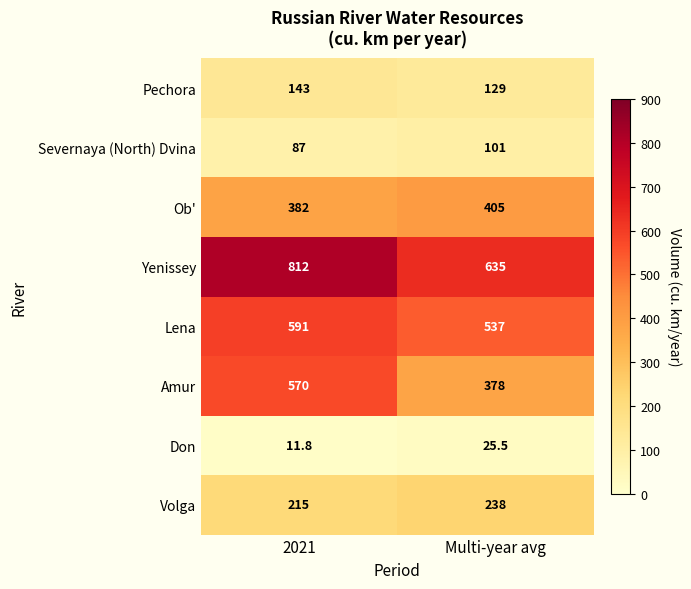

Reading left to right, extract all data points from this chart.

Pechora: 143.0	129.0
Severnaya (North) Dvina: 87.0	101.0
Ob': 382.0	405.0
Yenissey: 812.0	635.0
Lena: 591.0	537.0
Amur: 570.0	378.0
Don: 11.8	25.5
Volga: 215.0	238.0